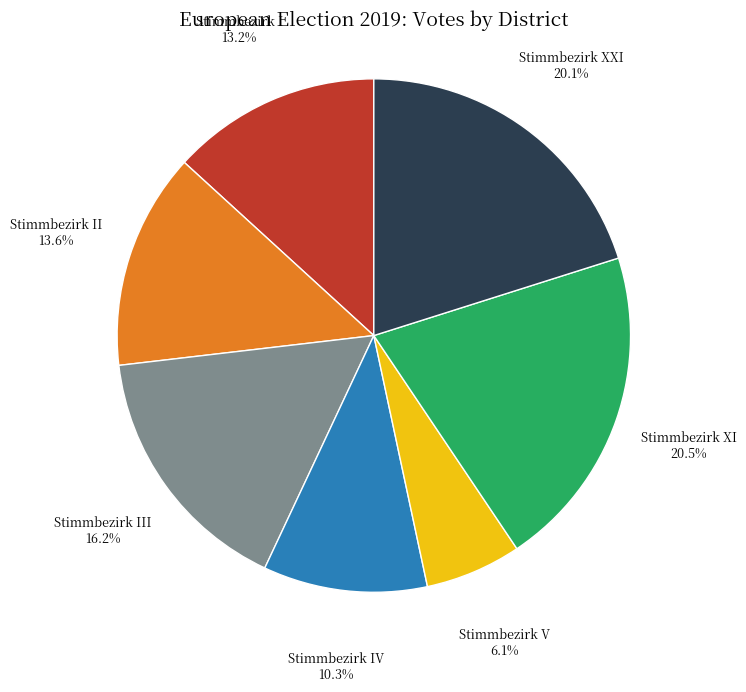

Is it true that Stimmbezirk II is 4% of the pie?

False